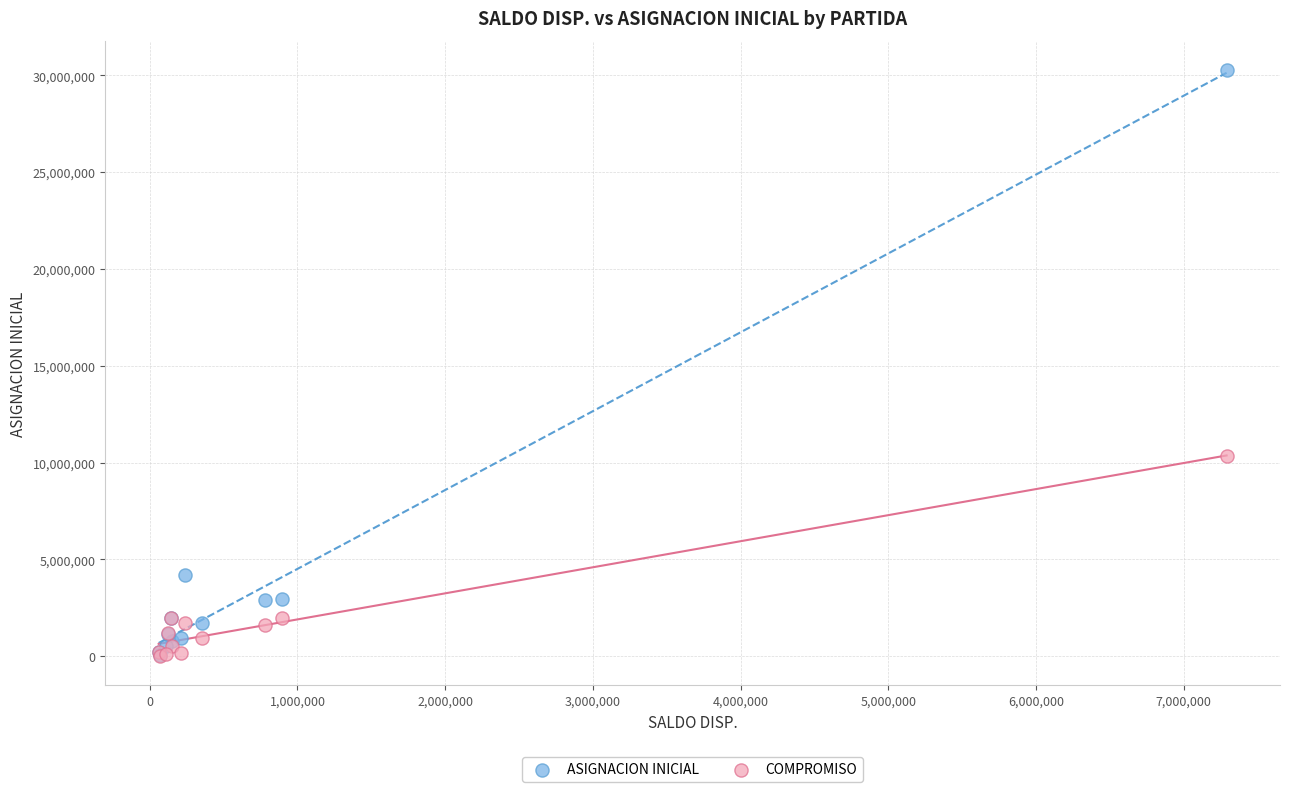

In the ASIGNACION INICIAL series, what Y value is closest to 15175187?

4196261.3